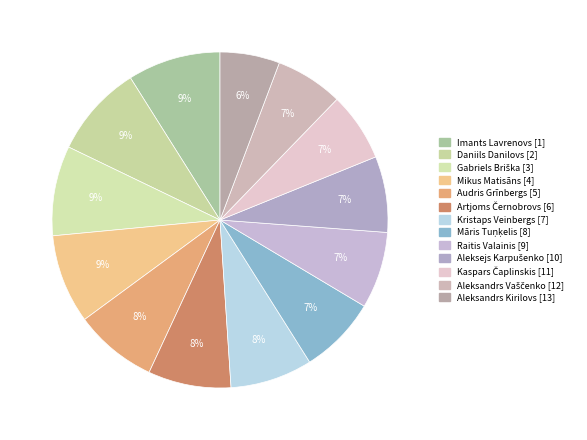

How many slices are in this pie chart?

13